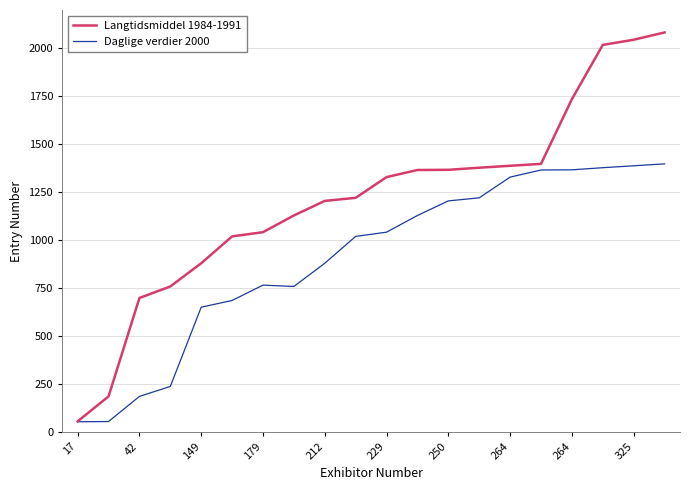

Rank the series by their maximum value, from highest to lowest.

Langtidsmiddel 1984-1991, Daglige verdier 2000